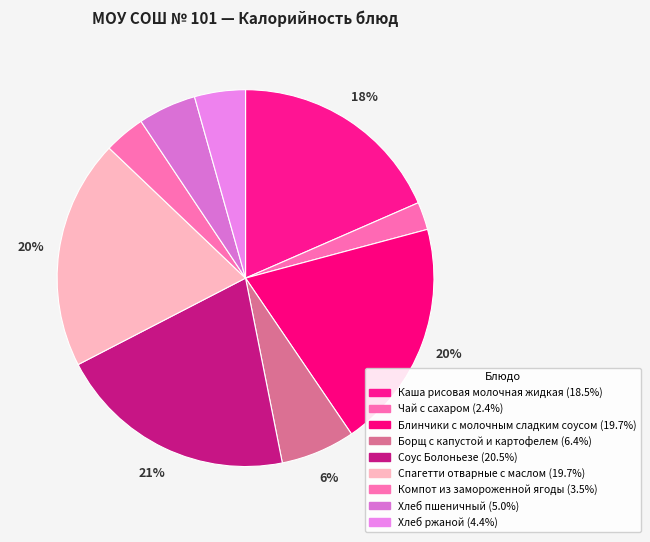

What percentage is the Чай с сахаром slice, to the nearest percent?

2%